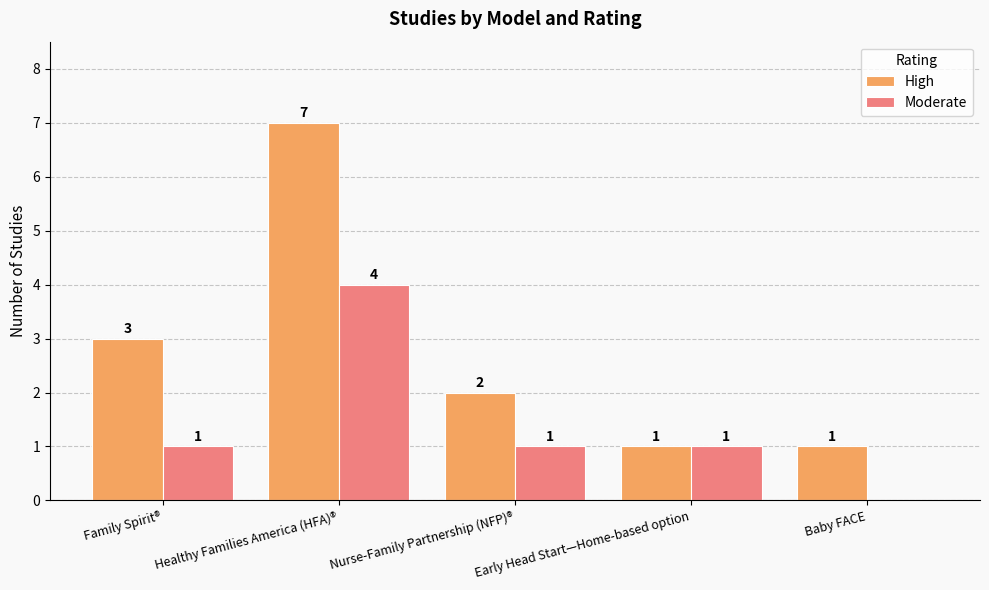

Which series changed the most between Family Spirit® and Baby FACE?

High